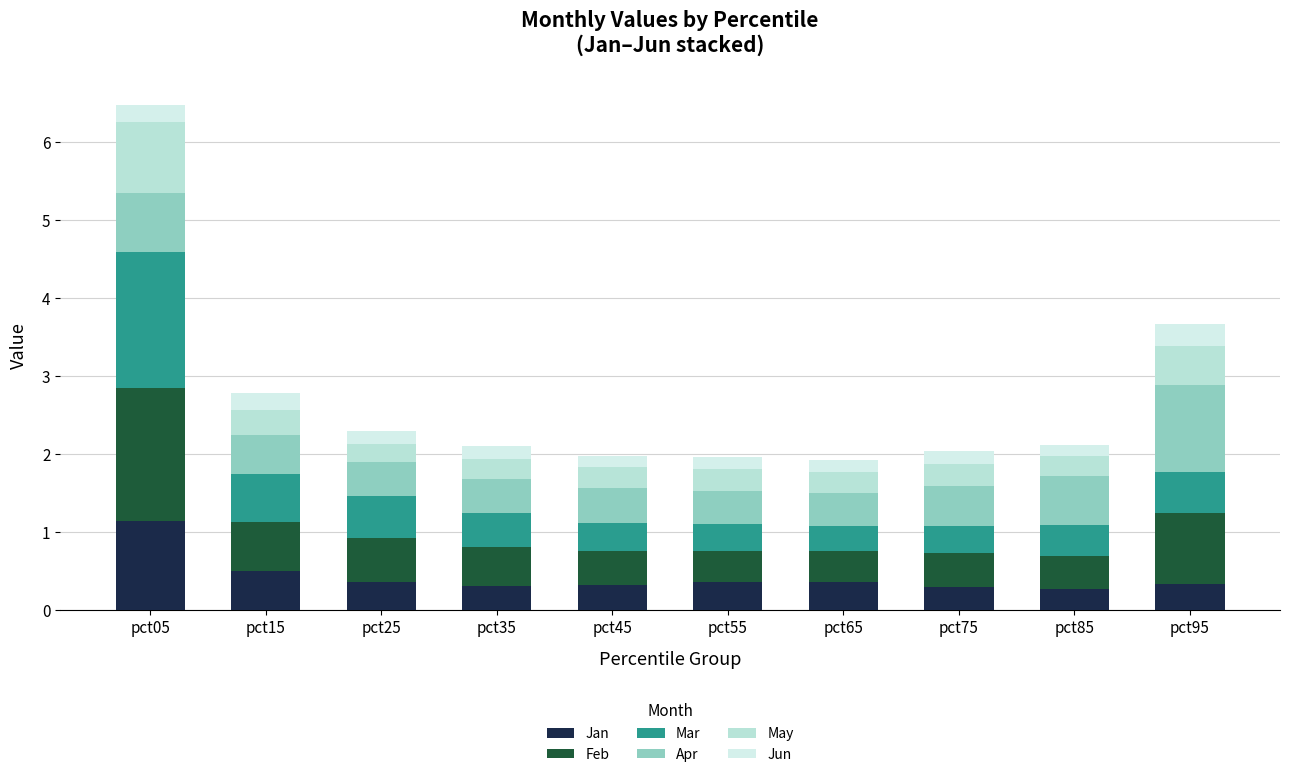

What is the minimum value for Jan?

0.3